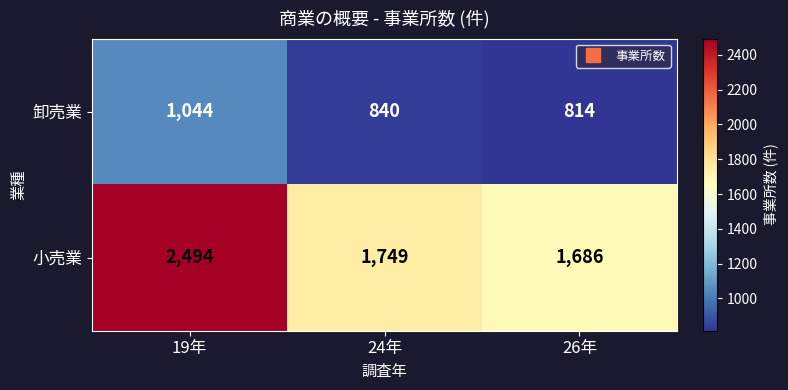

Which series has the widest spread of values?

小売業